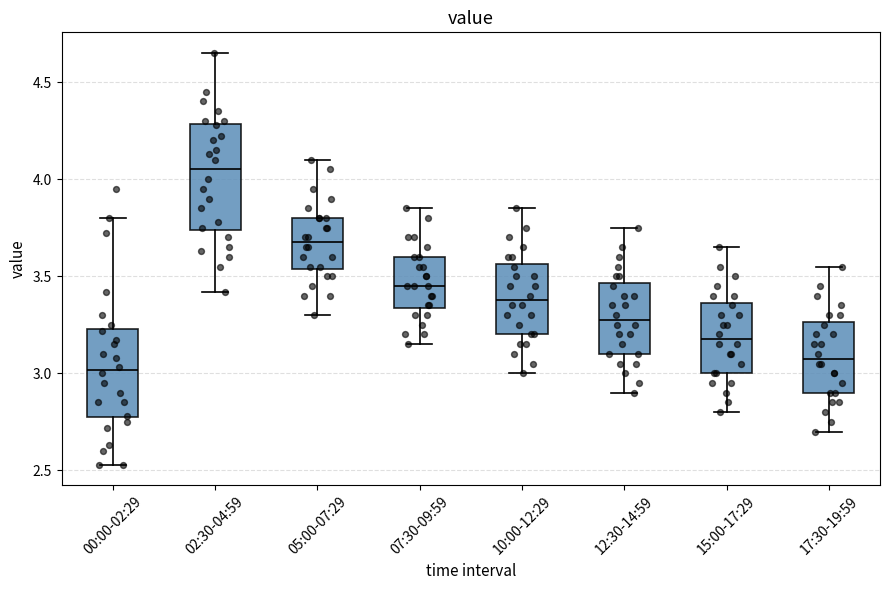

Which box's median line is the lowest?

00:00-02:29